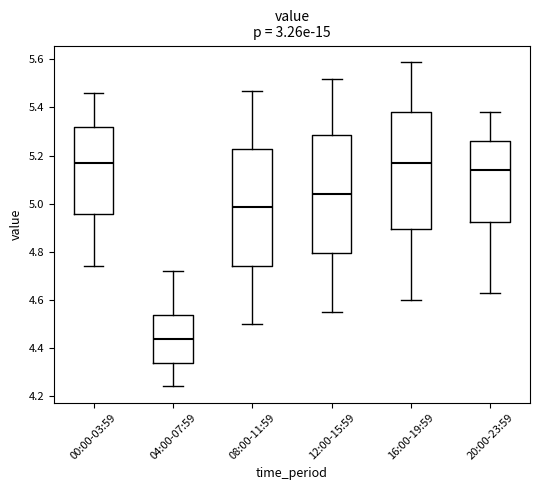

Where does the lower whisker of the box for 04:00-07:59 end on the y-axis? The values are not printed on the chart, so give them approximately, as read against the axis.

4.24